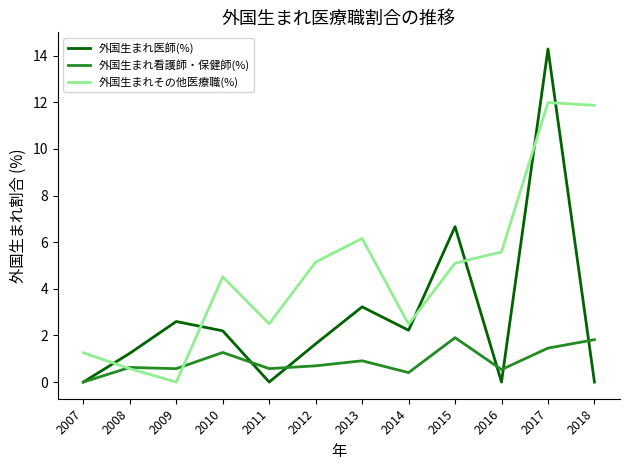

Rank the series by their maximum value, from lowest to highest.

外国生まれ看護師・保健師(%), 外国生まれその他医療職(%), 外国生まれ医師(%)